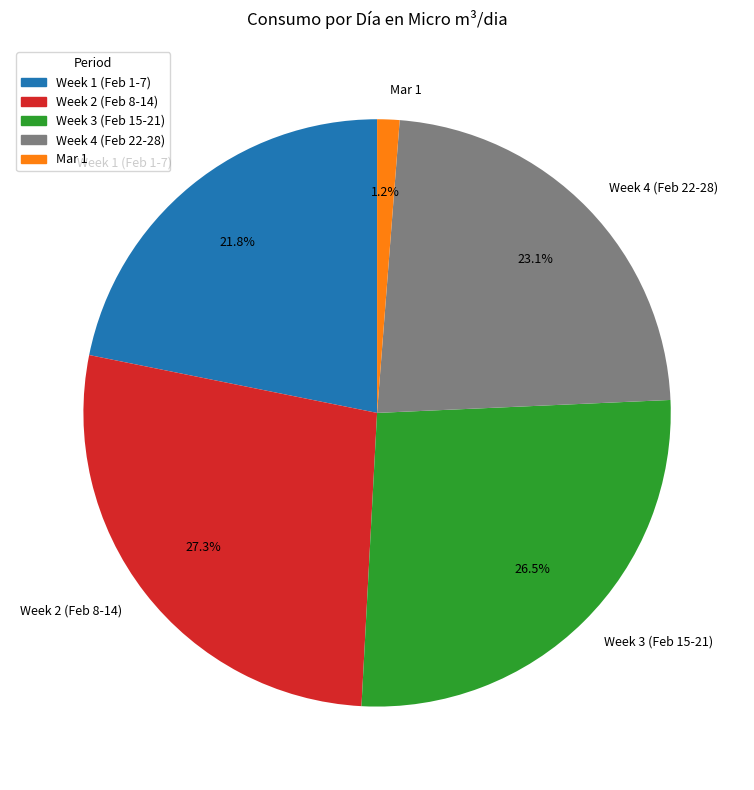

To the nearest percent, what is the average slice percentage?

20%